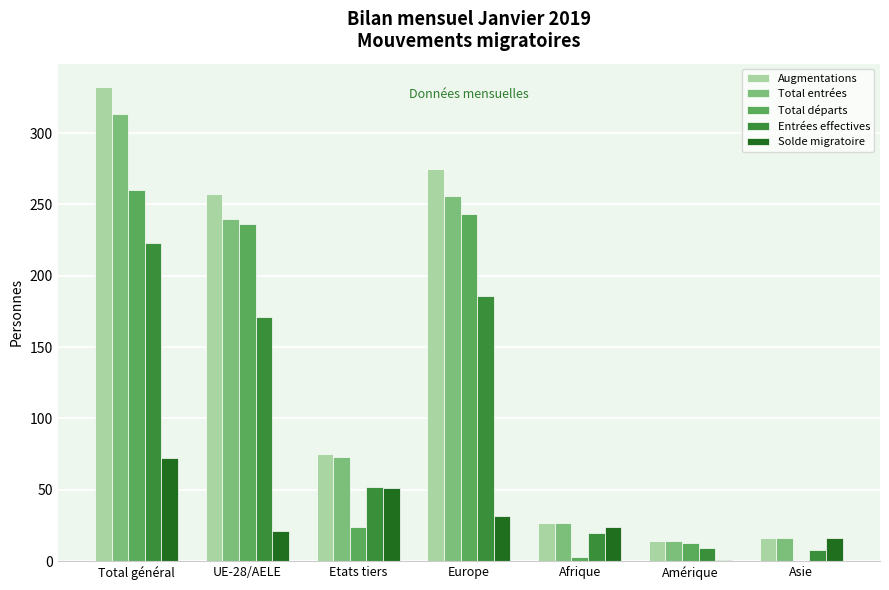

What is the greatest value displayed?

332